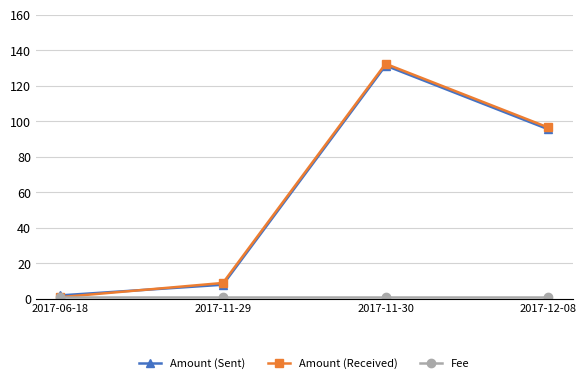

Where is Amount (Sent) nearest to the value 66?

2017-12-08